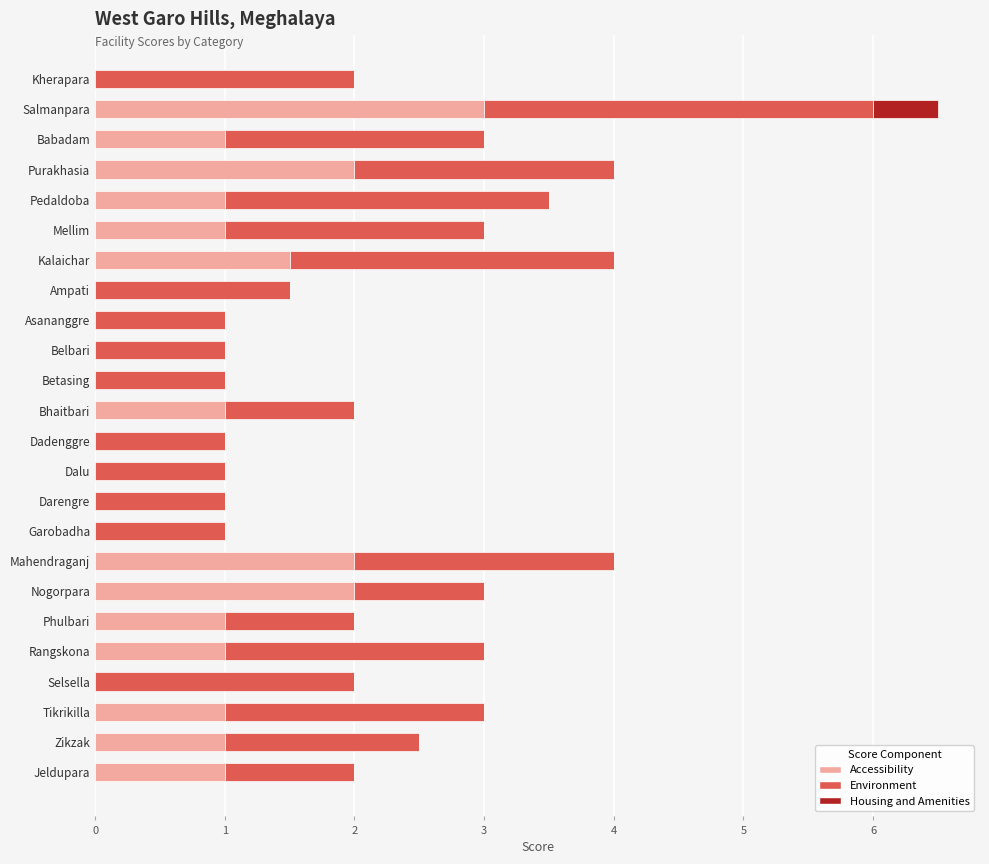

At which label does Accessibility reach its peak?

Salmanpara